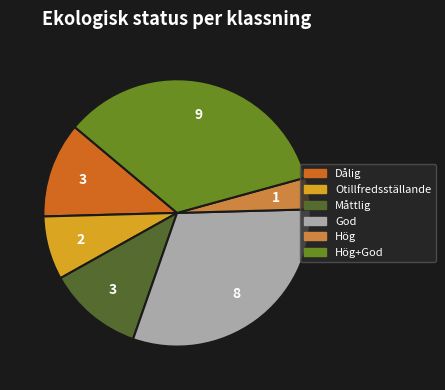

Is there a majority slice in this chart?

No